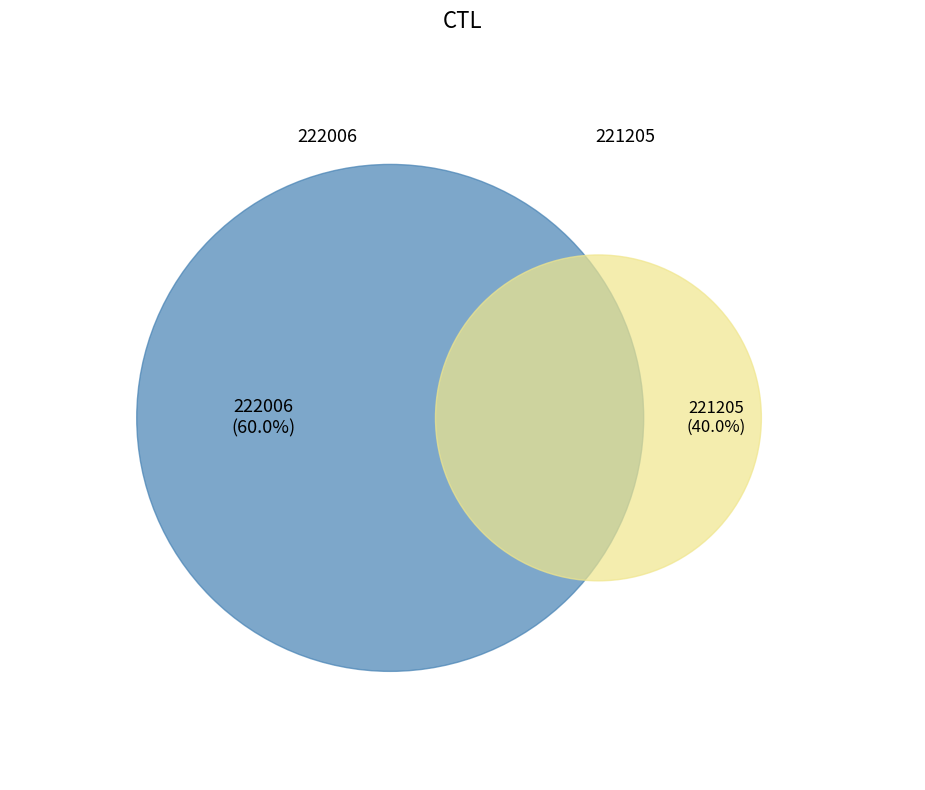

Does any single category account for the majority?

Yes